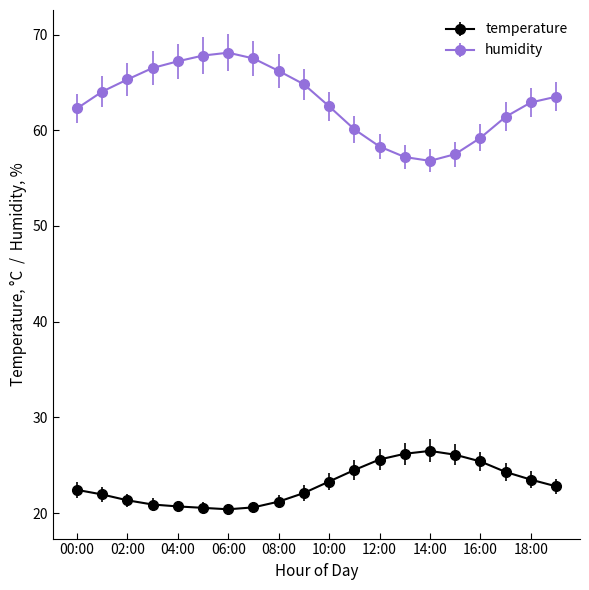

Rank the series by their maximum value, from lowest to highest.

temperature, humidity